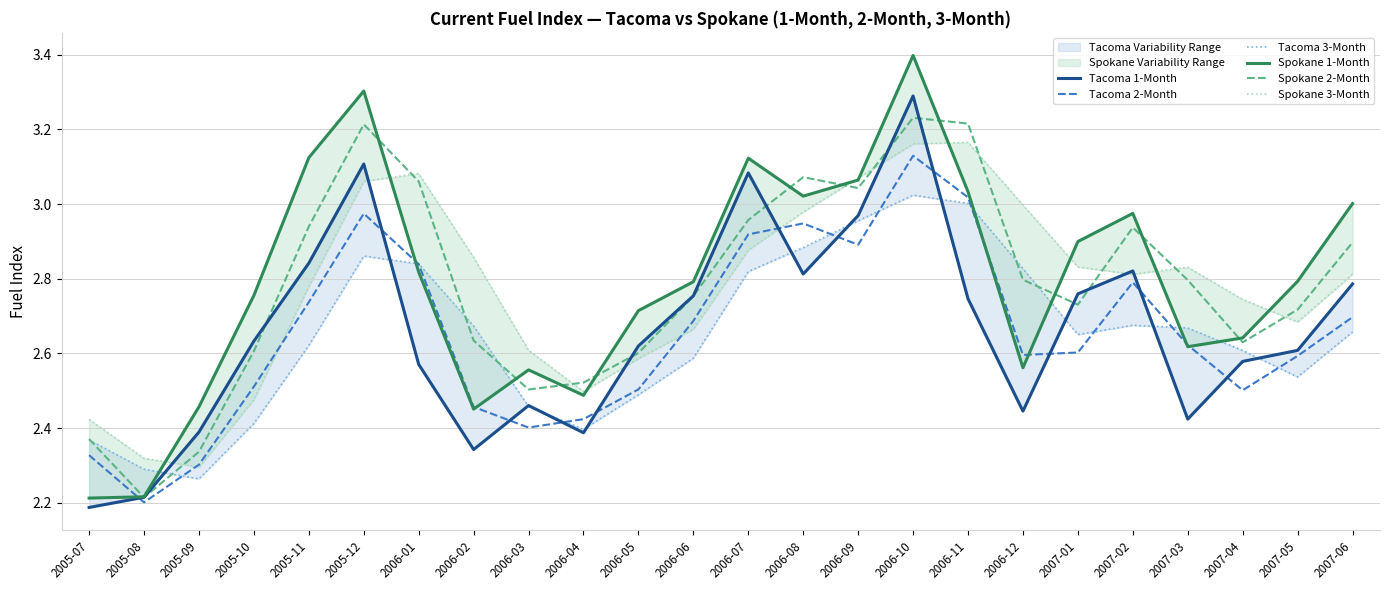

Which series has the largest total across all categories?

Spokane 1-Month